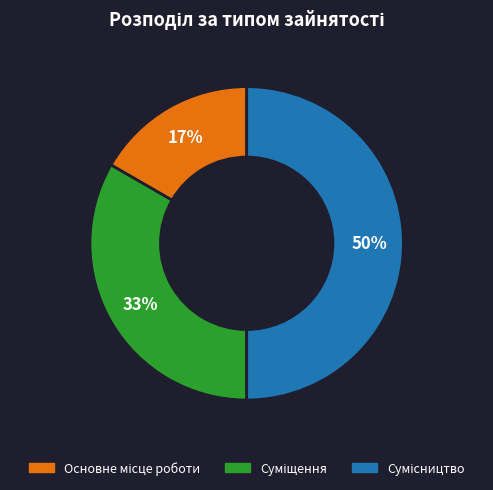

To the nearest percent, what is the average slice percentage?

33%